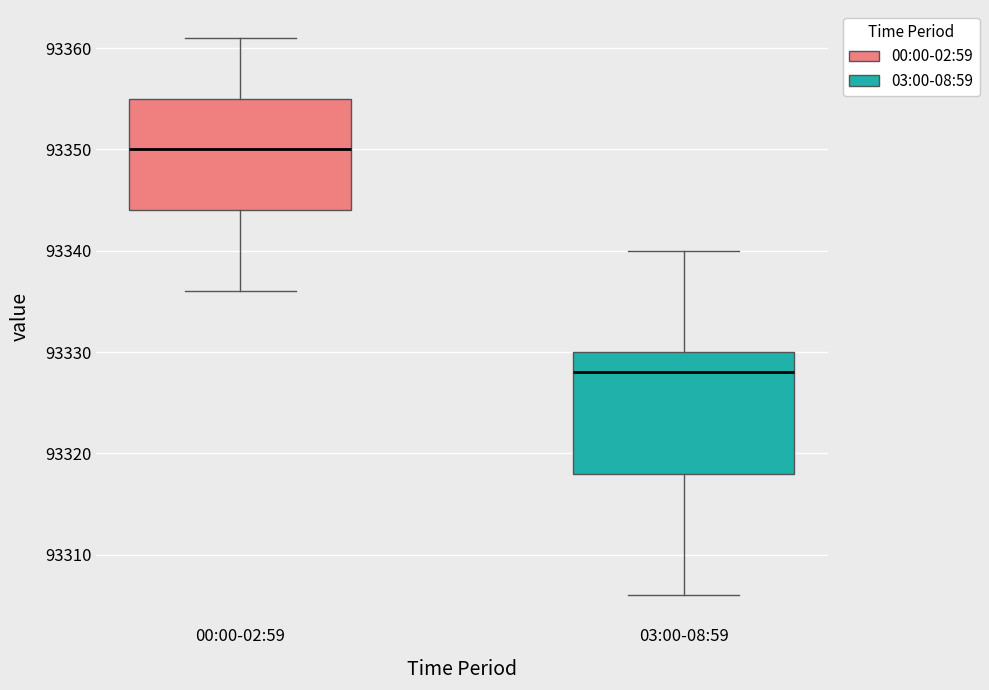

Which box has the lowest median line?

03:00-08:59